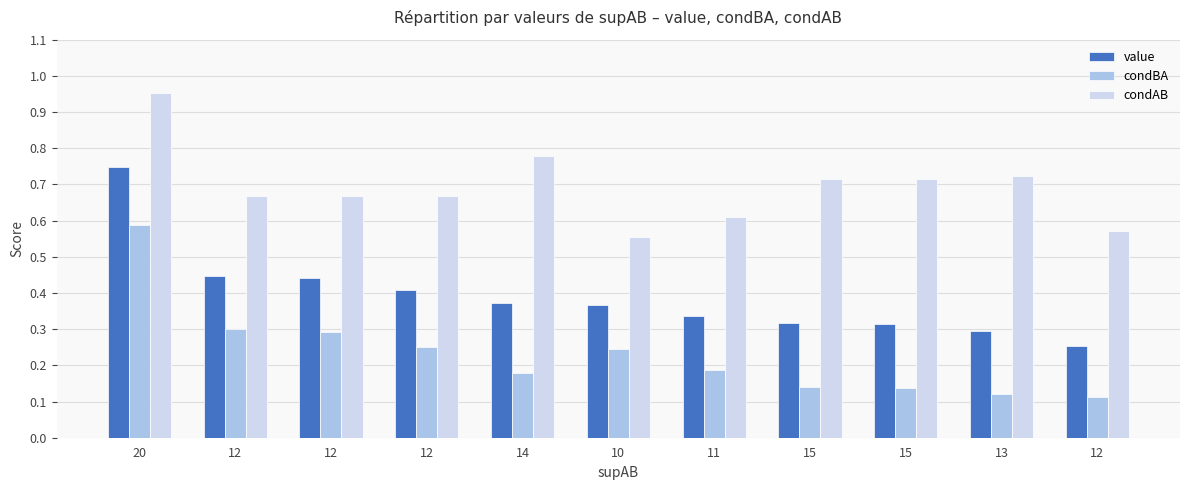

What are all the series names shown in the legend?

value, condBA, condAB